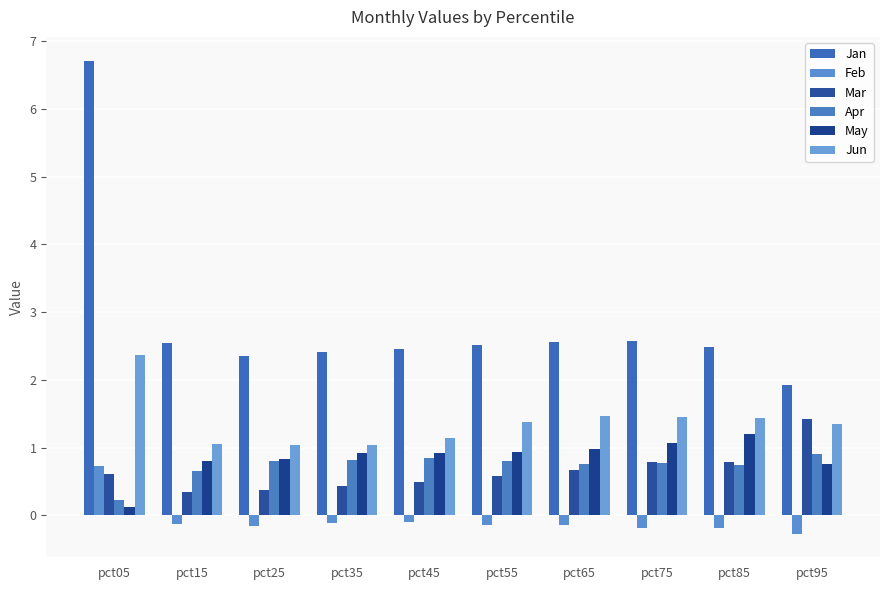

Rank the series by their maximum value, from highest to lowest.

Jan, Jun, Mar, May, Apr, Feb